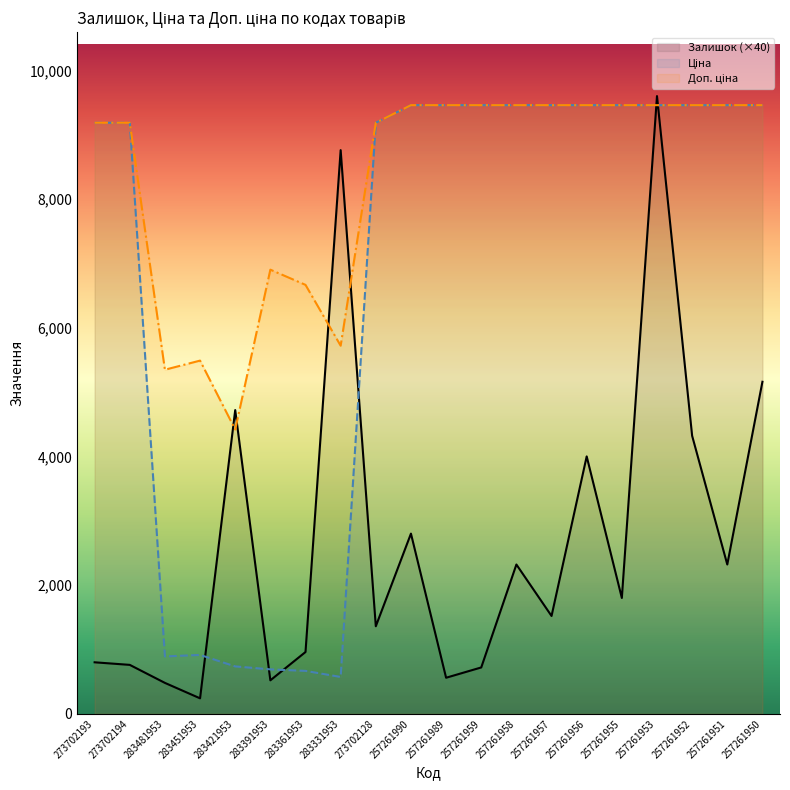

Reading left to right, list all the values displayed in this chart.

Залишок: 273702193=800.0	273702194=760.0	283481953=480.0	283451953=240.0	283421953=4720.0	283391953=520.0	283361953=960.0	283331953=8760.0	273702128=1360.0	257261990=2800.0	257261989=560.0	257261959=720.0	257261958=2320.0	257261957=1520.0	257261956=4000.0	257261955=1800.0	257261953=9600.0	257261952=4320.0	257261951=2320.0	257261950=5160.0
Ціна: 273702193=9185.9	273702194=9185.9	283481953=891.2	283451953=914.8	283421953=736.3	283391953=690.2	283361953=666.6	283331953=572.0	273702128=9185.9	257261990=9458.9	257261989=9458.9	257261959=9458.9	257261958=9458.9	257261957=9458.9	257261956=9458.9	257261955=9458.9	257261953=9458.9	257261952=9458.9	257261951=9458.9	257261950=9458.9
Доп. ціна: 273702193=9185.9	273702194=9185.9	283481953=5347.0	283451953=5488.9	283421953=4418.0	283391953=6902.4	283361953=6666.0	283331953=5720.5	273702128=9185.9	257261990=9458.9	257261989=9458.9	257261959=9458.9	257261958=9458.9	257261957=9458.9	257261956=9458.9	257261955=9458.9	257261953=9458.9	257261952=9458.9	257261951=9458.9	257261950=9458.9